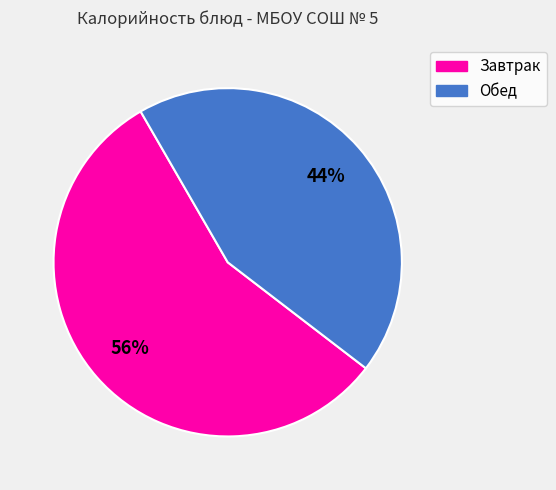

How many segments does this pie chart have?

2